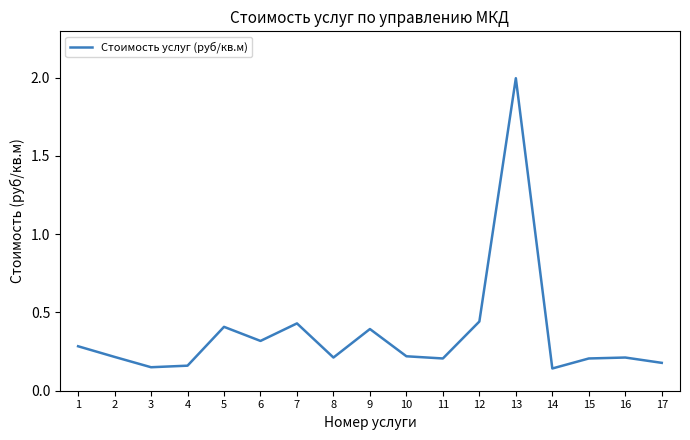

What is the difference between the values at 13 and 12?

1.6